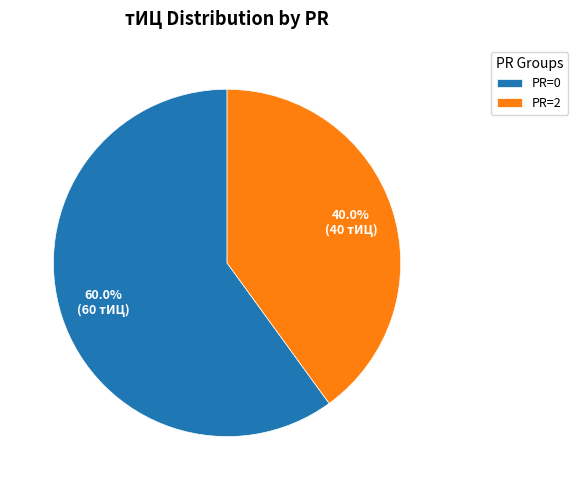

Is the sum of PR=0 and PR=2 greater than half?

Yes